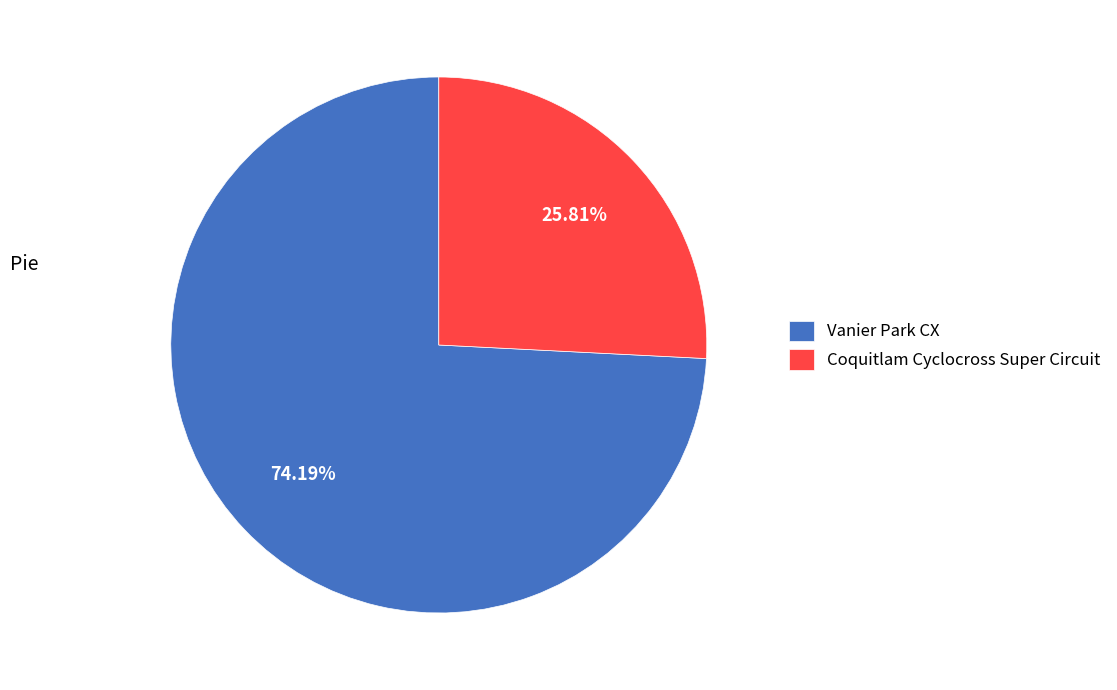

What percentage is NOT represented by Coquitlam Cyclocross Super Circuit?

74.2%